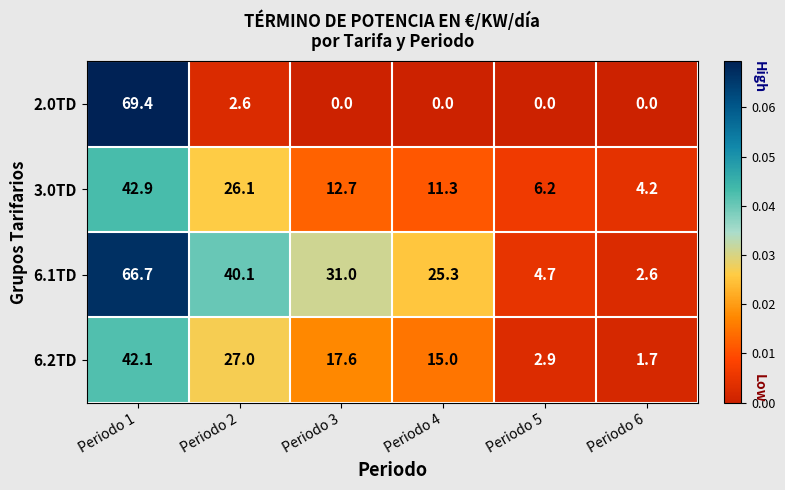

At which category does the chart reach its peak across all series?

Periodo 1